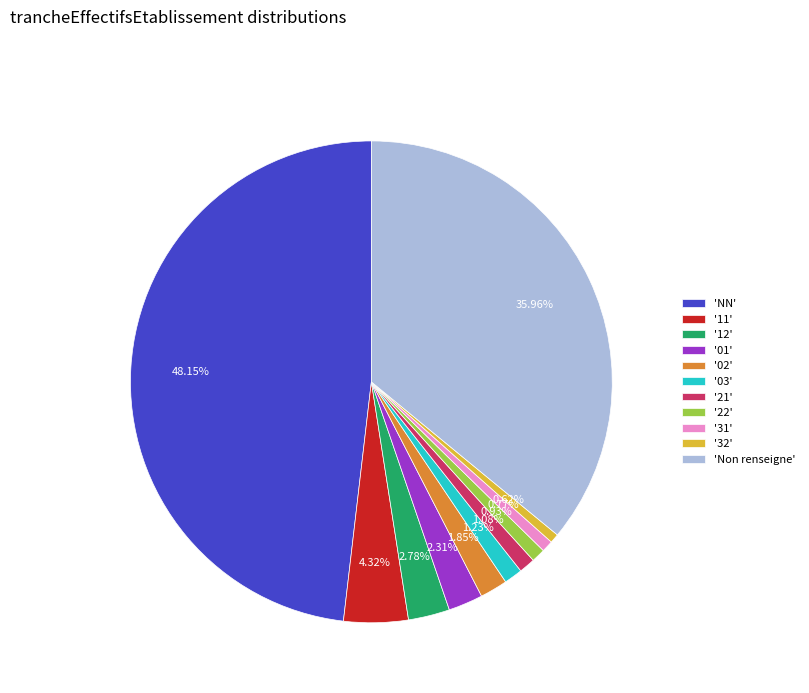

Combined, do '11' and '22' account for over 50%?

No